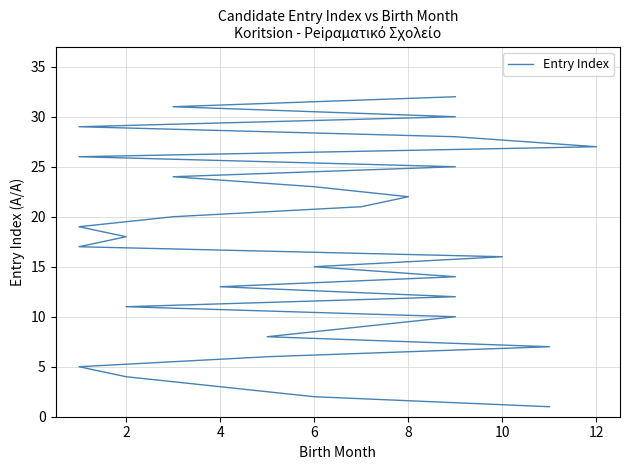

What is the maximum value shown in the chart?

32